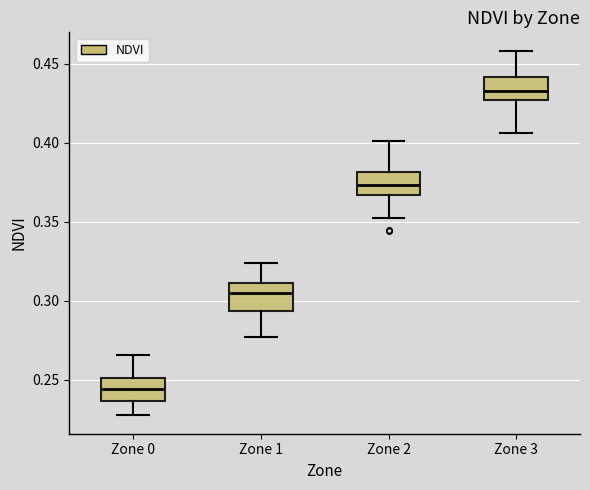

Which box has the lowest median line?

Zone 0